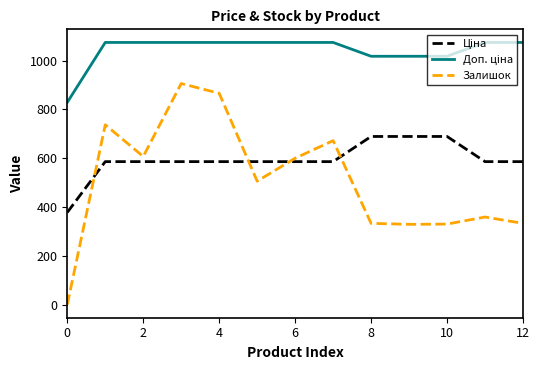

What is the maximum value shown in the chart?

1074.5